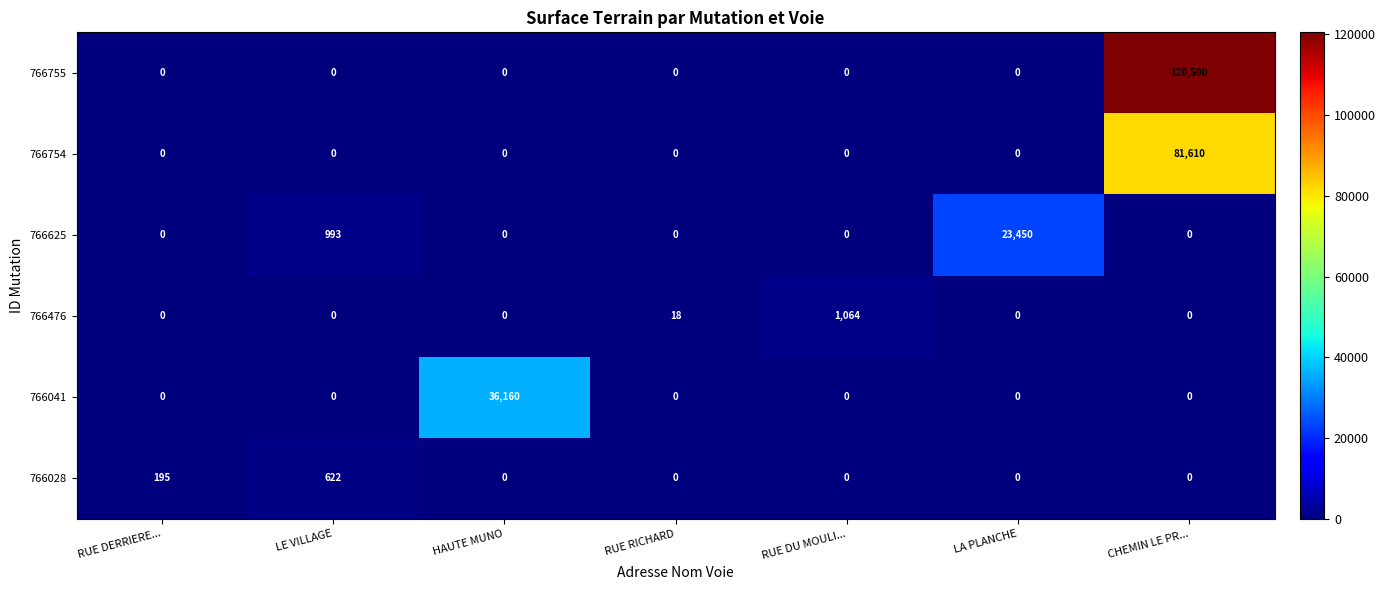

What is the difference between the 766041 values at RUE DERRIERE... and HAUTE MUNO?

36160